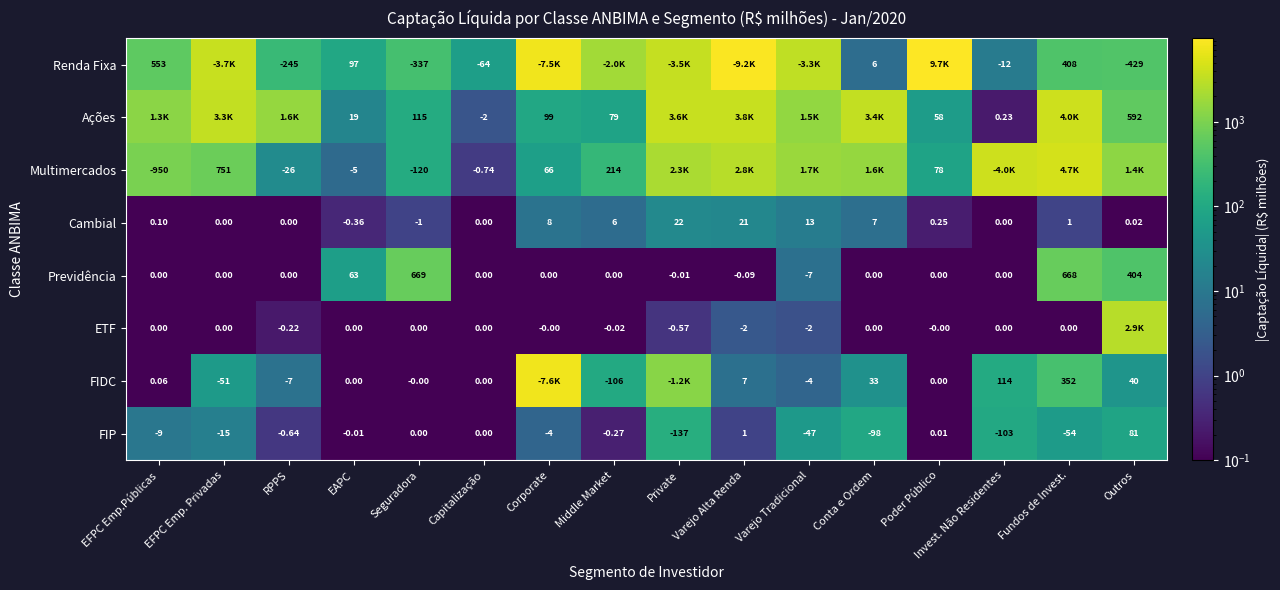

Which category has the lowest value in the FIP series?

Private